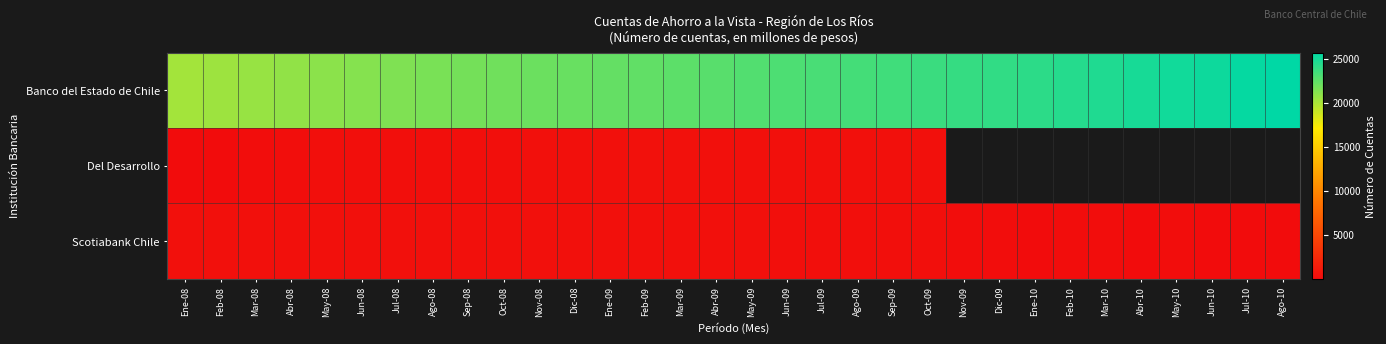

At which label does Banco del Estado de Chile first exceed 22910?

Jun-09